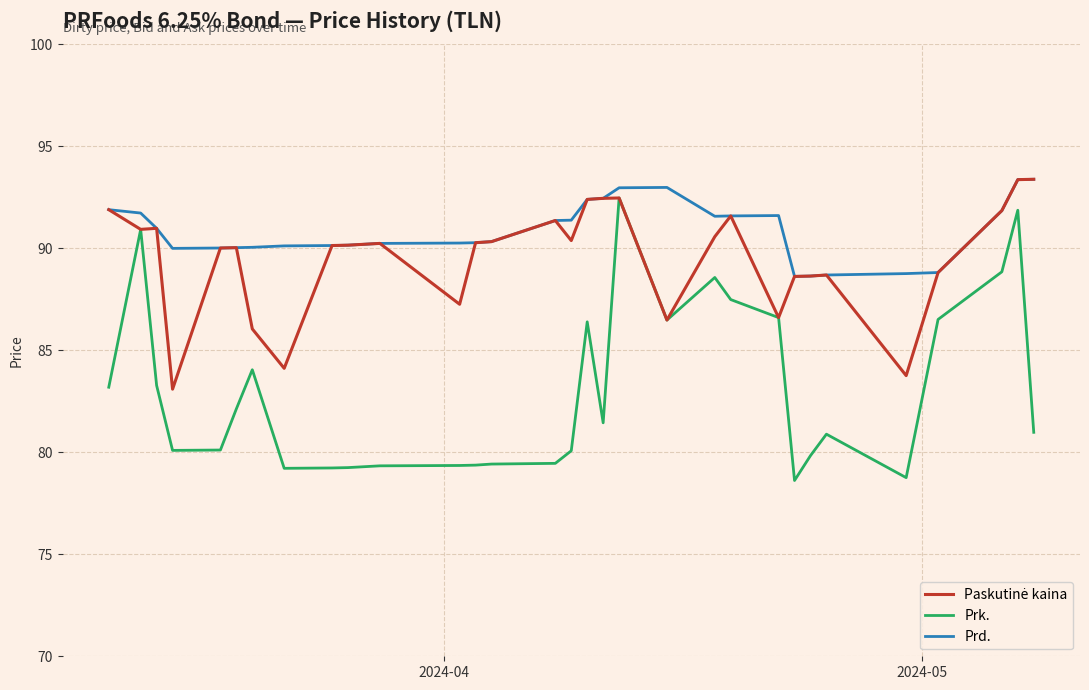

In Prk., how many points are higher than both neighbors (excluding endpoints)?

7